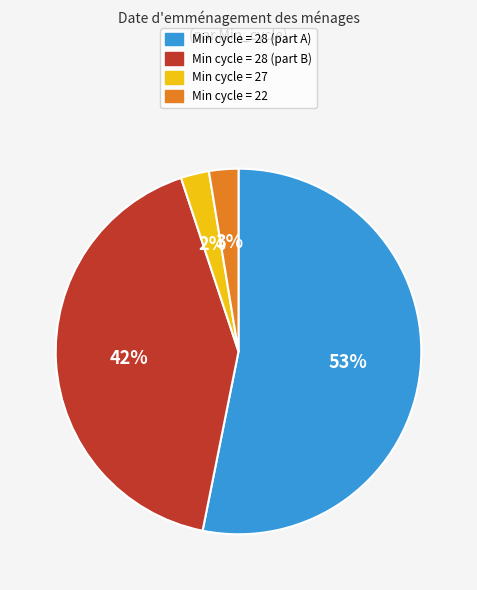

To the nearest percent, what percentage of the pie is Min cycle = 22?

3%